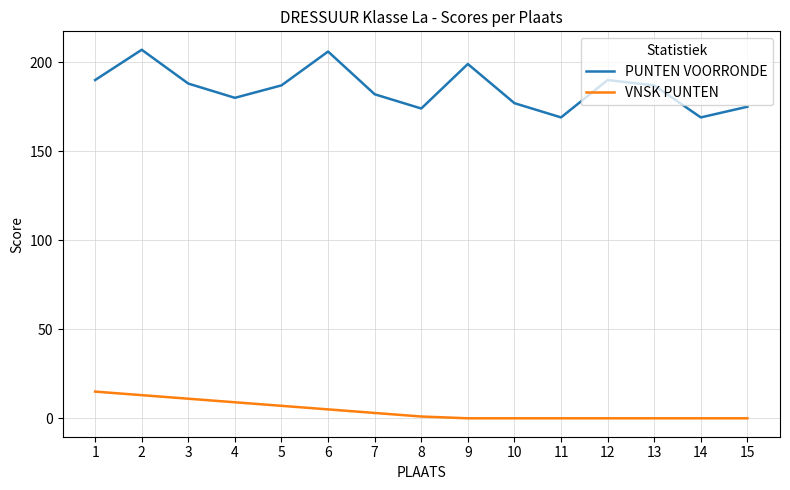

Rank the series at 15 from lowest to highest value.

VNSK PUNTEN, PUNTEN VOORRONDE